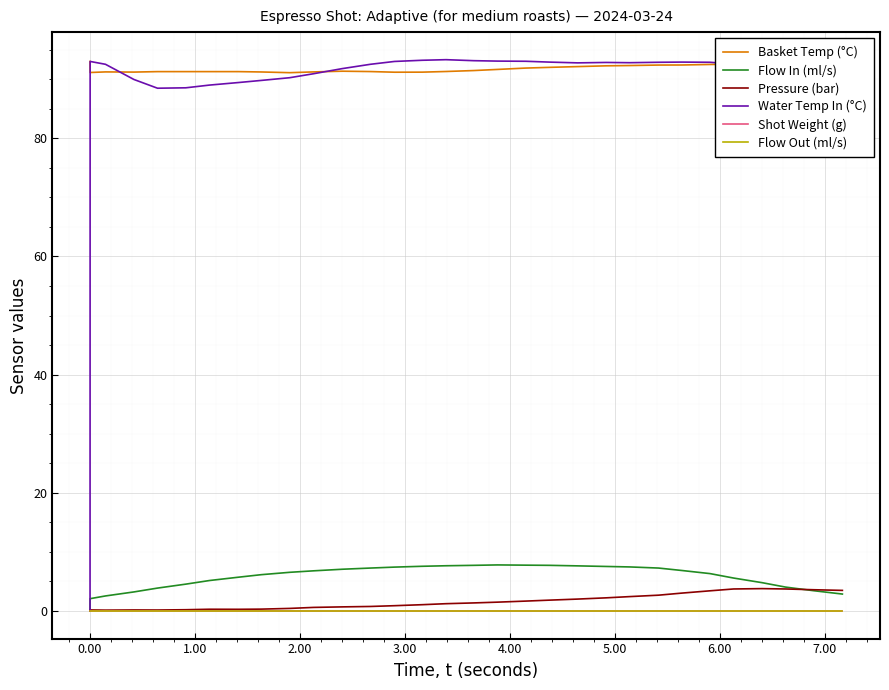

What is the difference between the maximum and minimum values in the Flow In (ml/s) series?

7.8